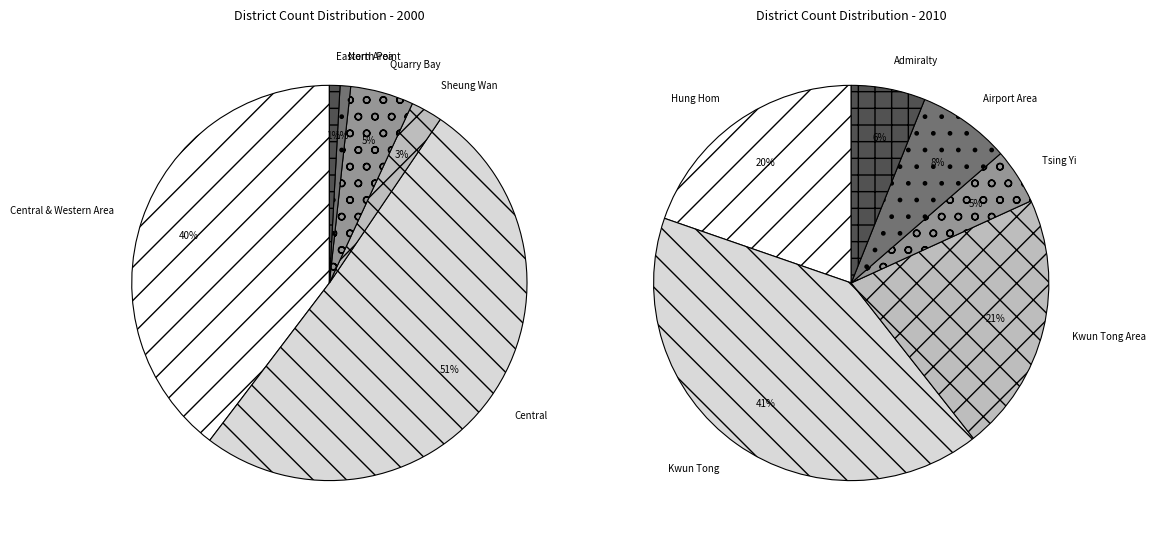

Does Sheung Wan represent more than half of the total?

No